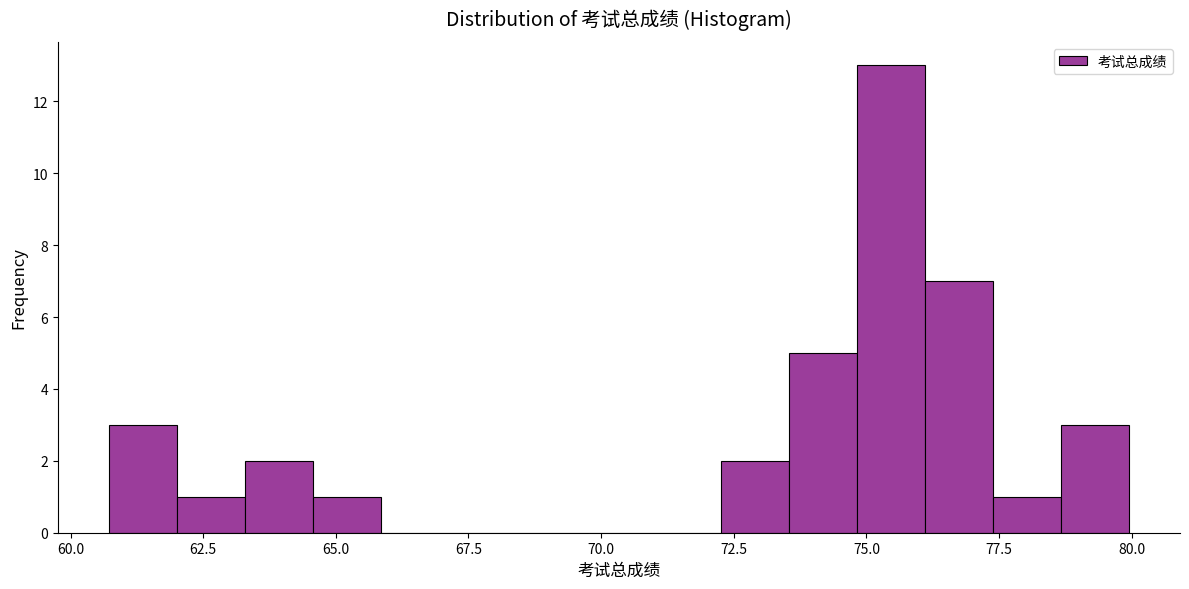

Read against the x-axis, roughly where is the centre of the tallest bar?

75.5